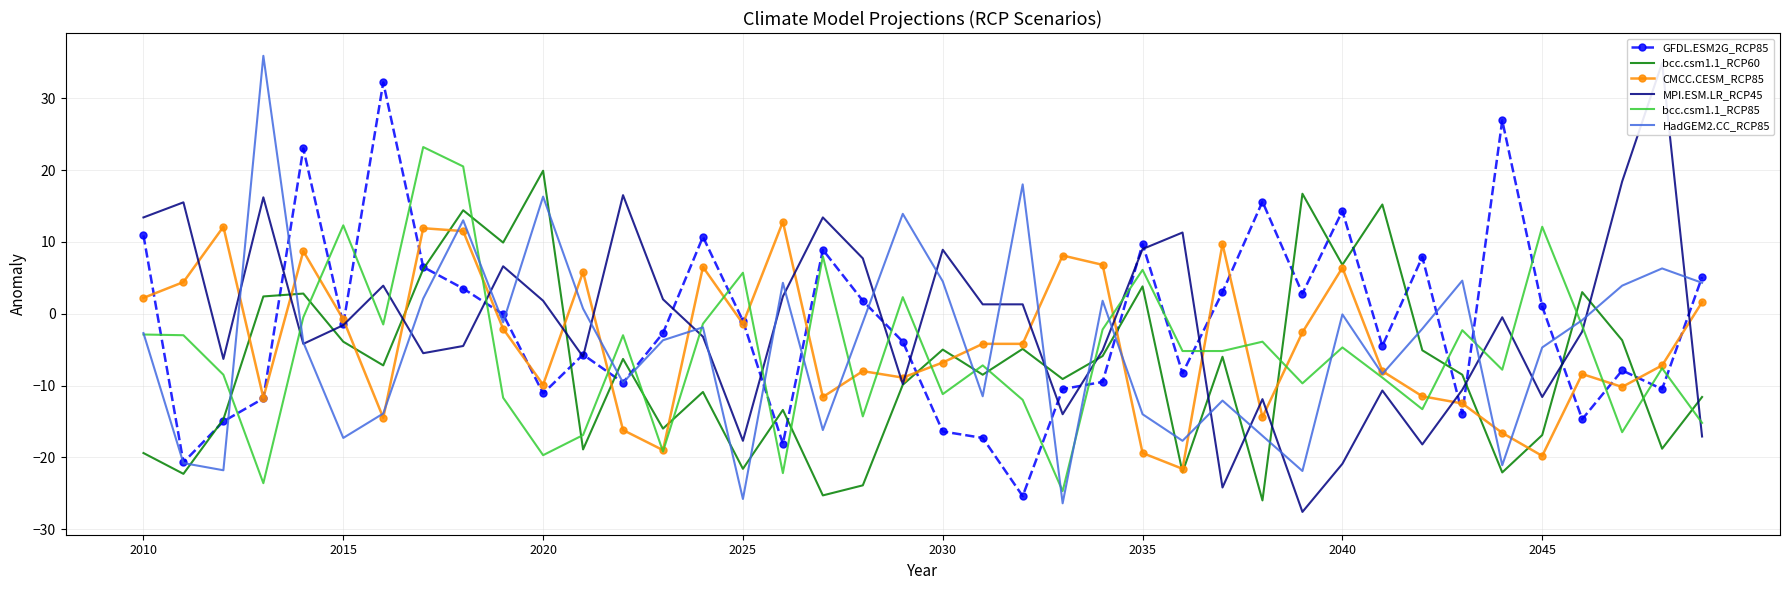

The value of bcc.csm1.1_RCP60 at 2040 is 9.7. True or false?

False